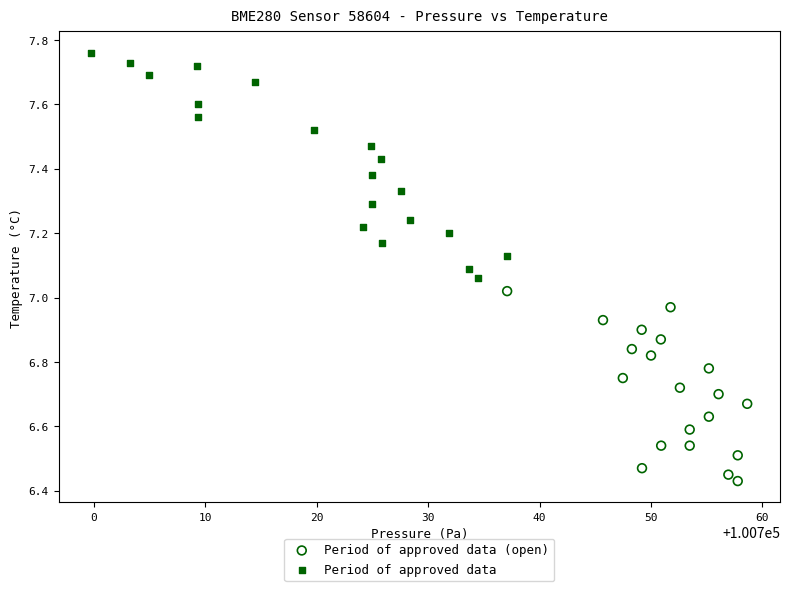

What are all the series names shown in the legend?

Period of approved data (open), Period of approved data